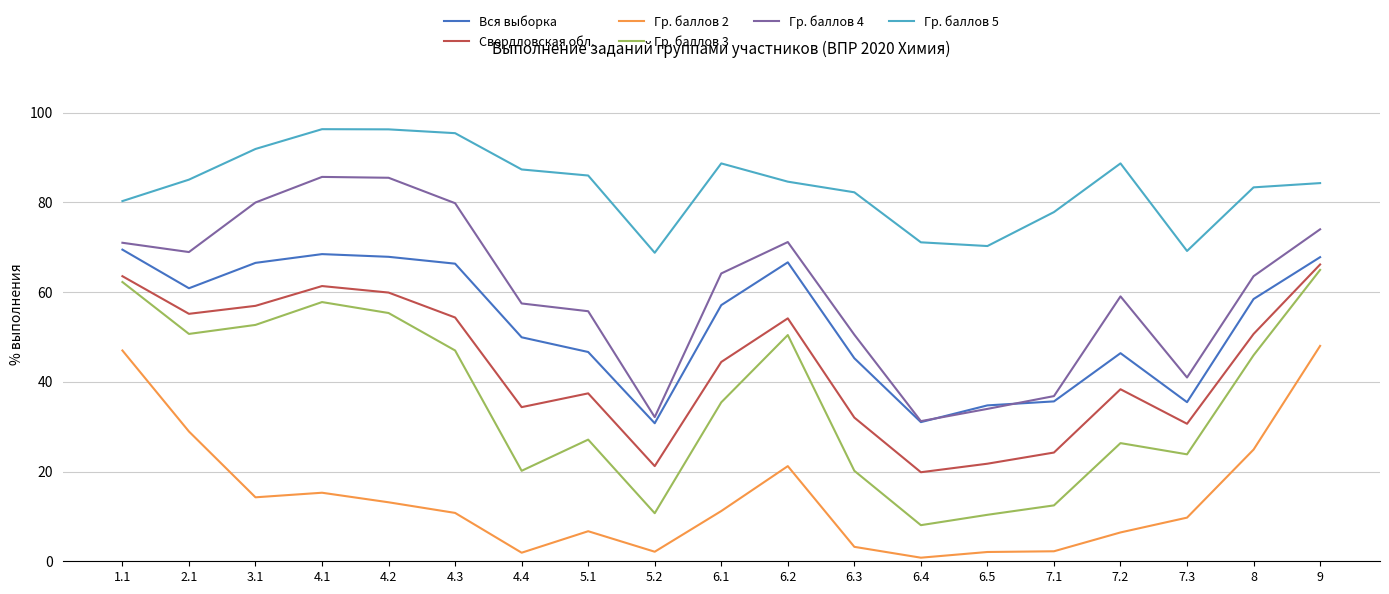

Which series has the largest range (max minus min)?

Гр. баллов 3